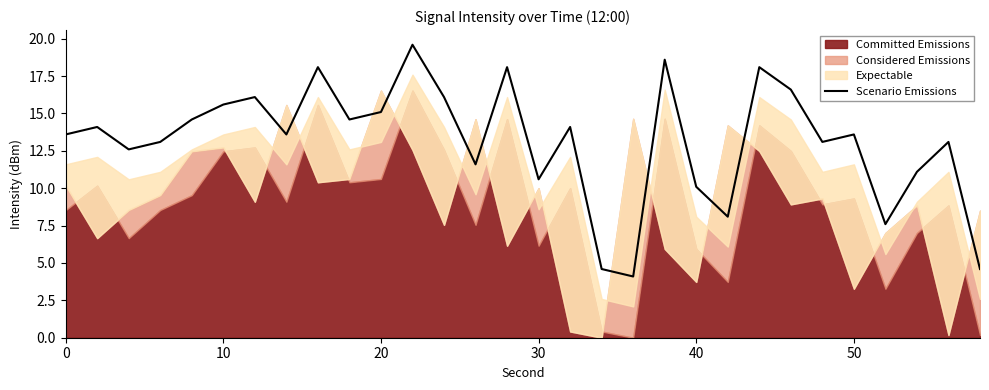

Is it true that Scenario Emissions equals 19.4 at 0?

False